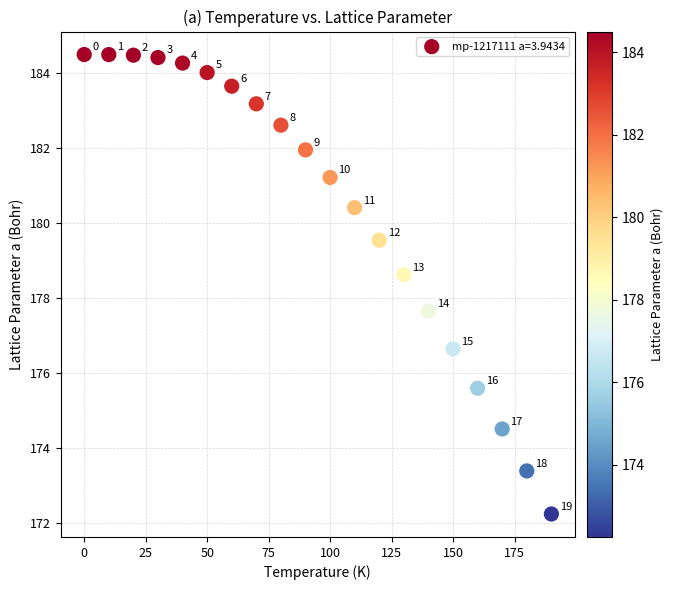

What is the range of Y values (max minus min)?

12.3